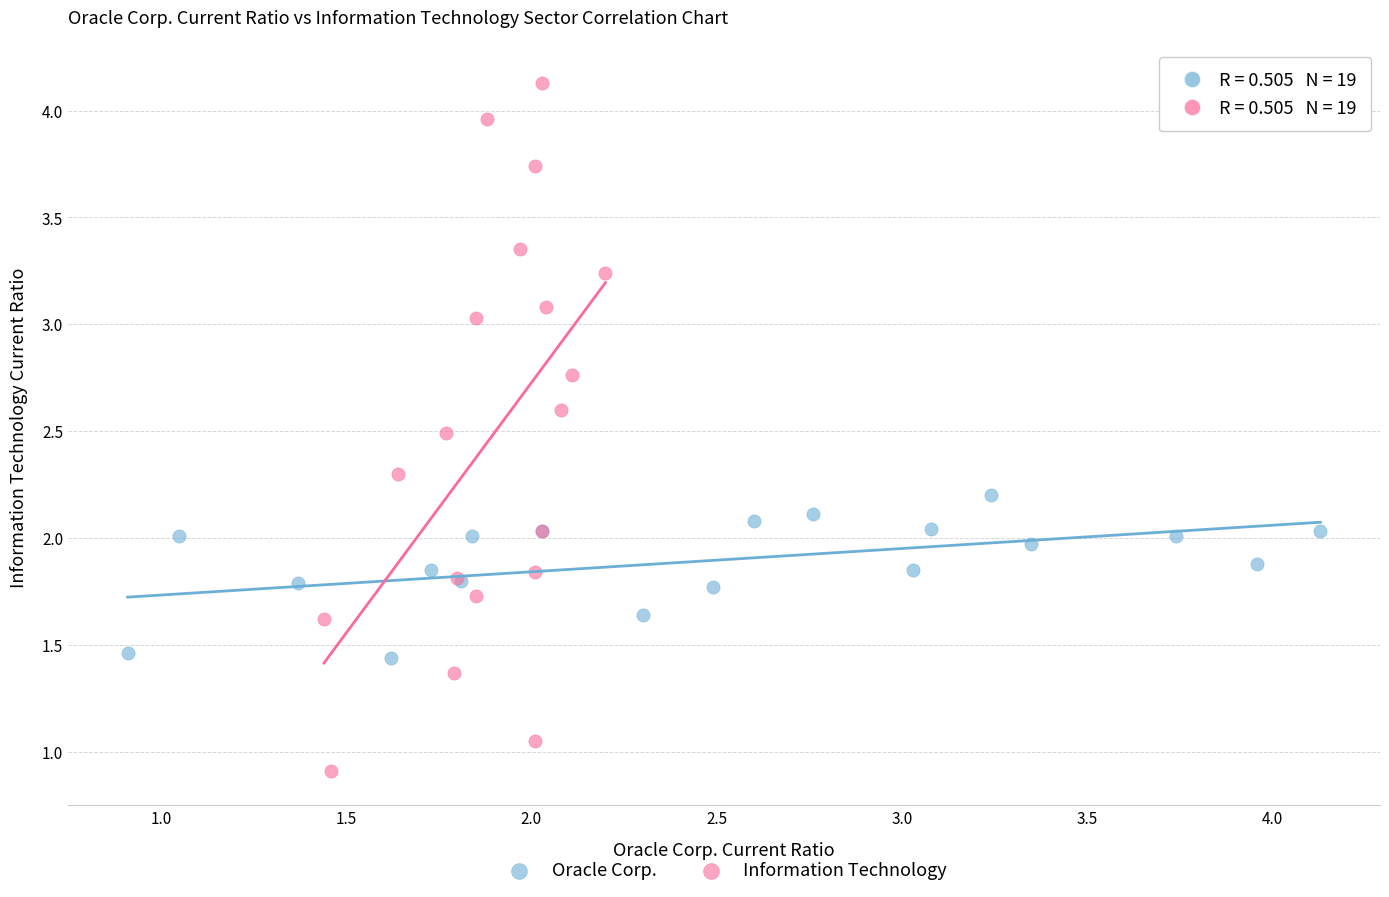

Which series contains the lowest Y value?

Information Technology